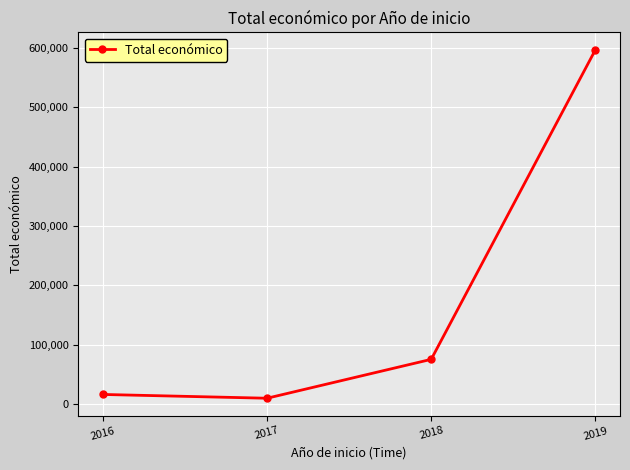

True or false: the data shows 15980 at 2016.

True